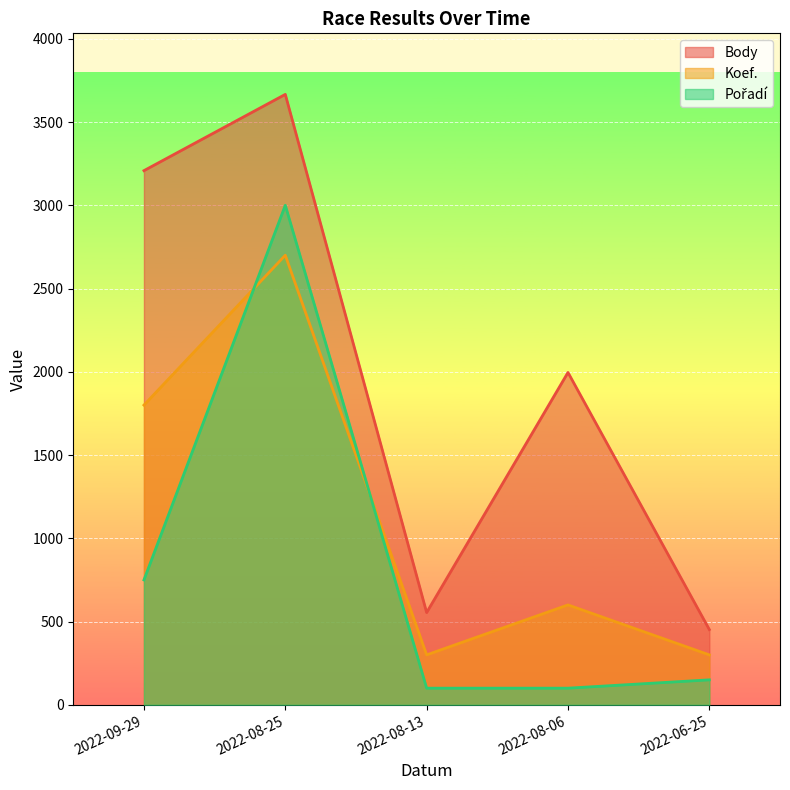

True or false: Koef. has a value of 886 at 2022-08-06.

False